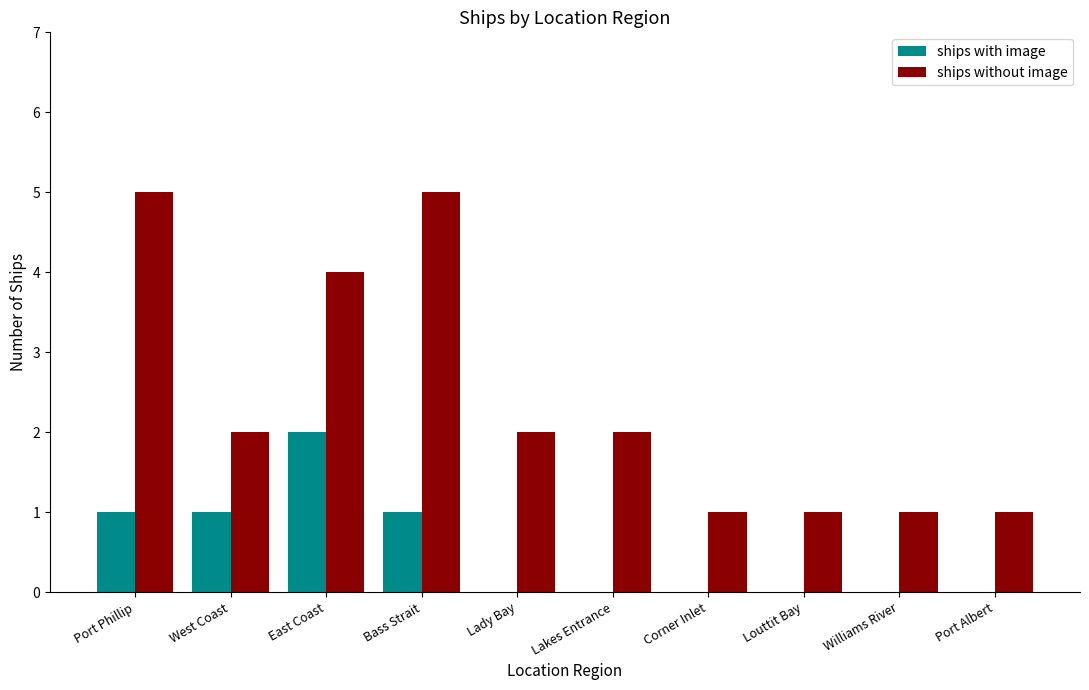

What is the total value across all series at Corner Inlet?

1